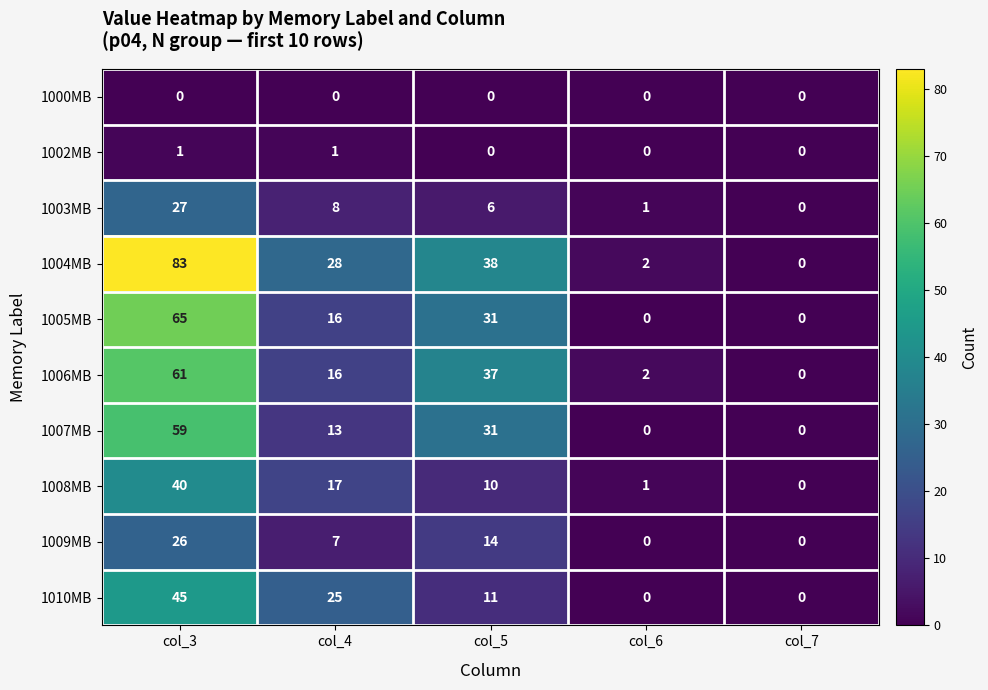

Which series has the largest total across all categories?

1004MB